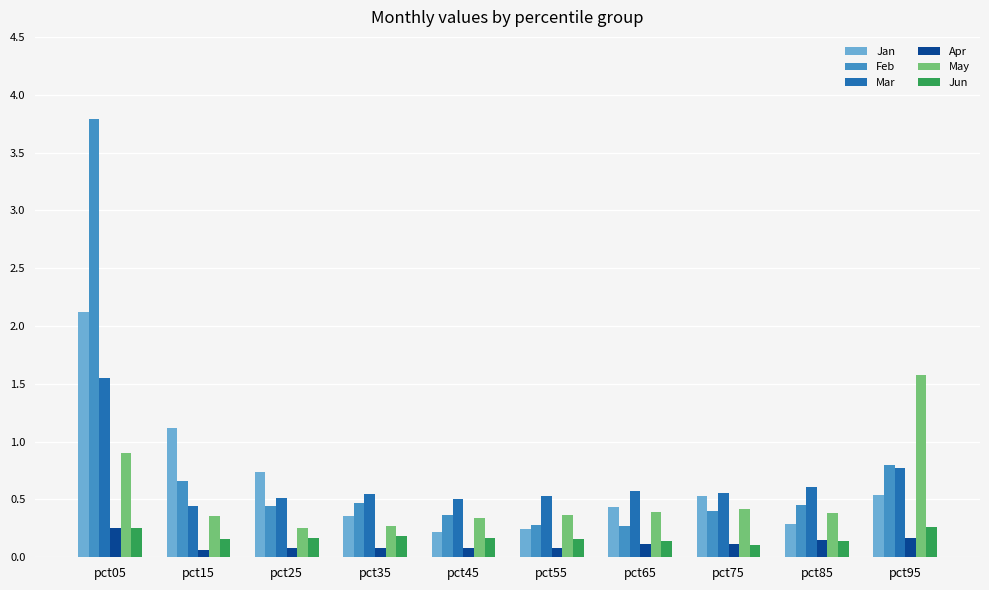

How many Mar values are between 0 and 1?

9